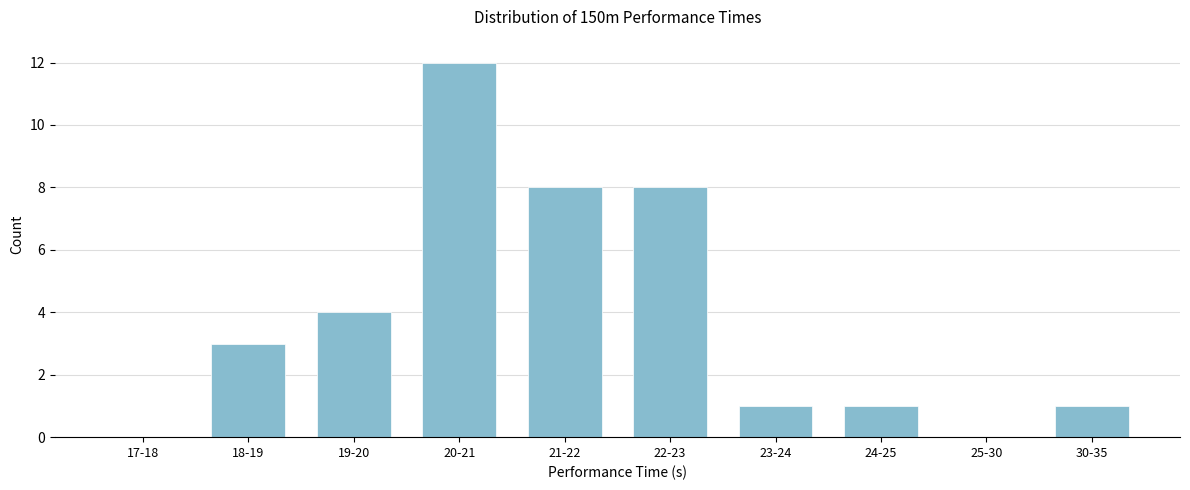

Reading left to right, what are all the values shown in this chart?

17-18=0	18-19=3	19-20=4	20-21=12	21-22=8	22-23=8	23-24=1	24-25=1	25-30=0	30-35=1